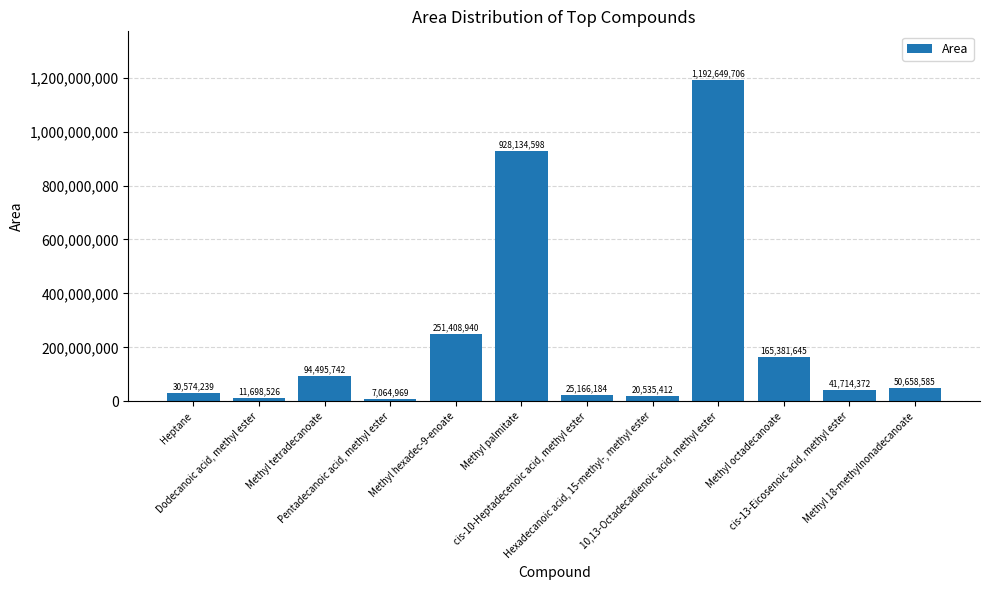

What is the minimum value shown in the chart?

7064969